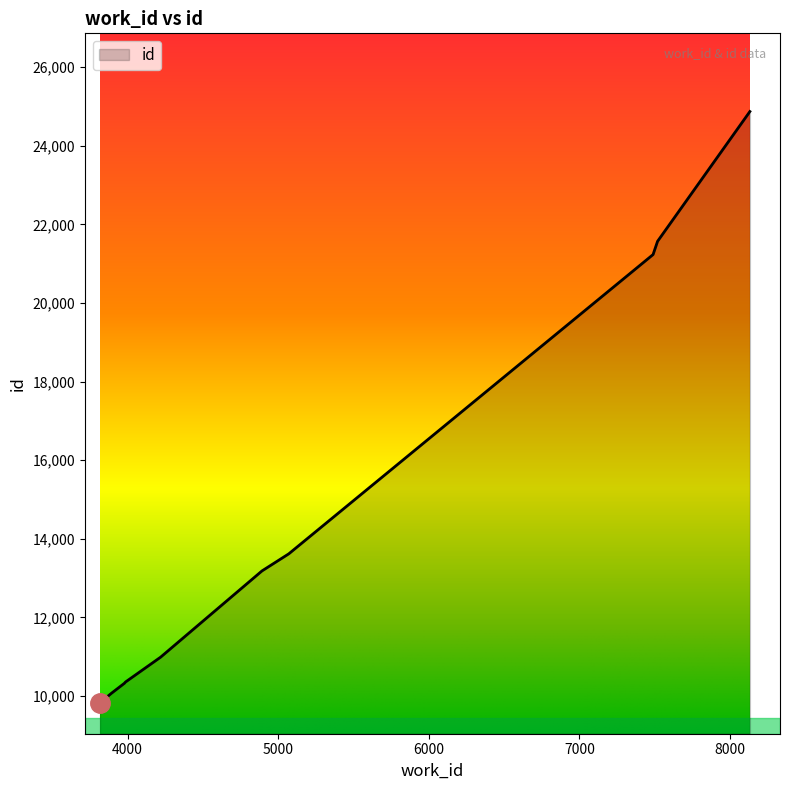

What is the sum of all values?

146032